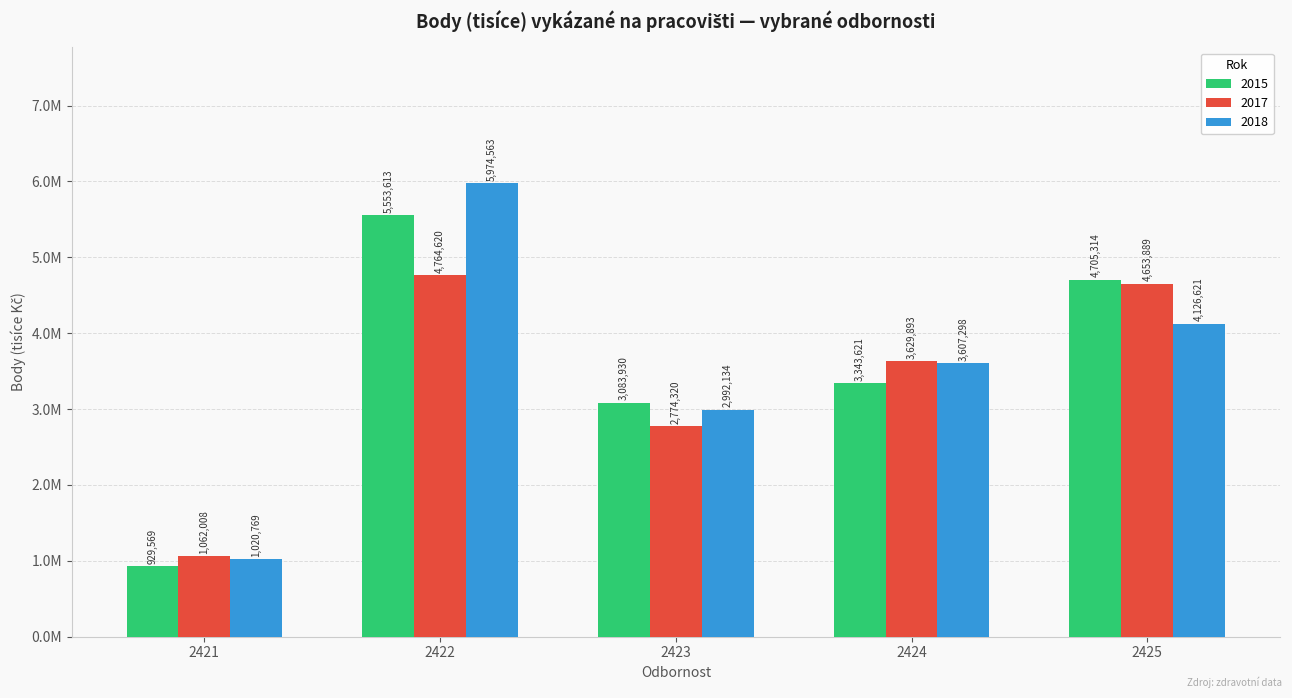

Are the bars grouped side by side (vs. stacked)?

Yes